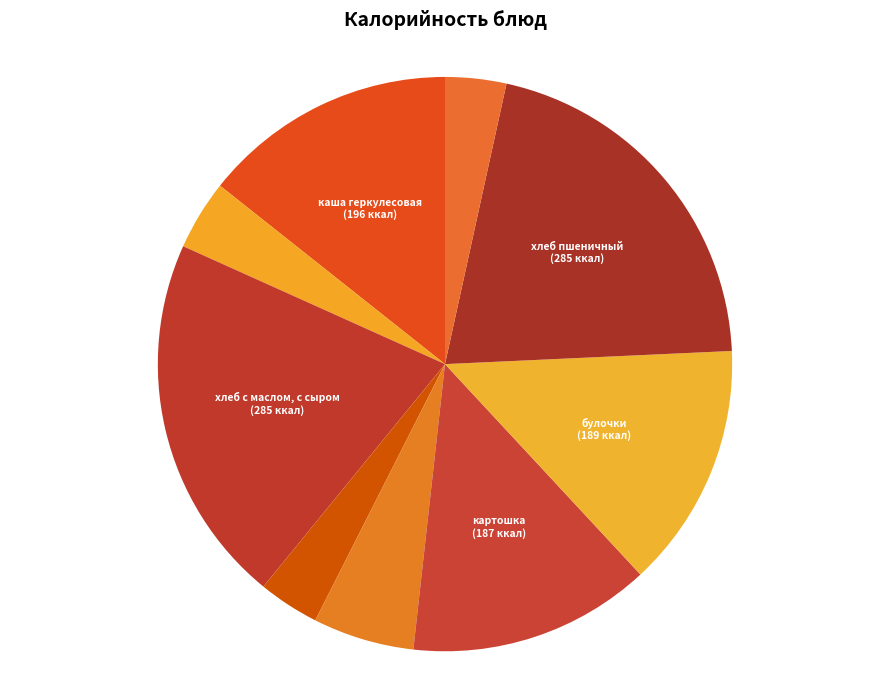

Is there any slice that represents more than half of the pie?

No